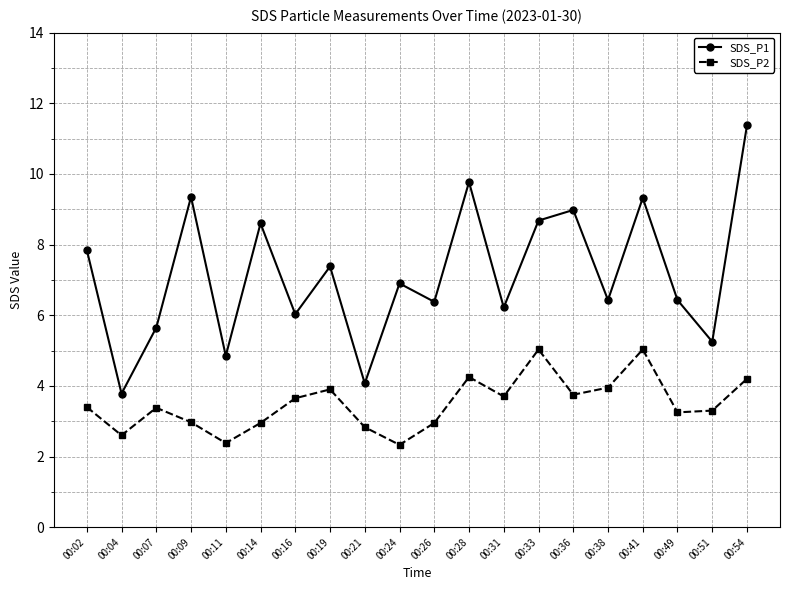

Does the chart have visible grid lines?

Yes